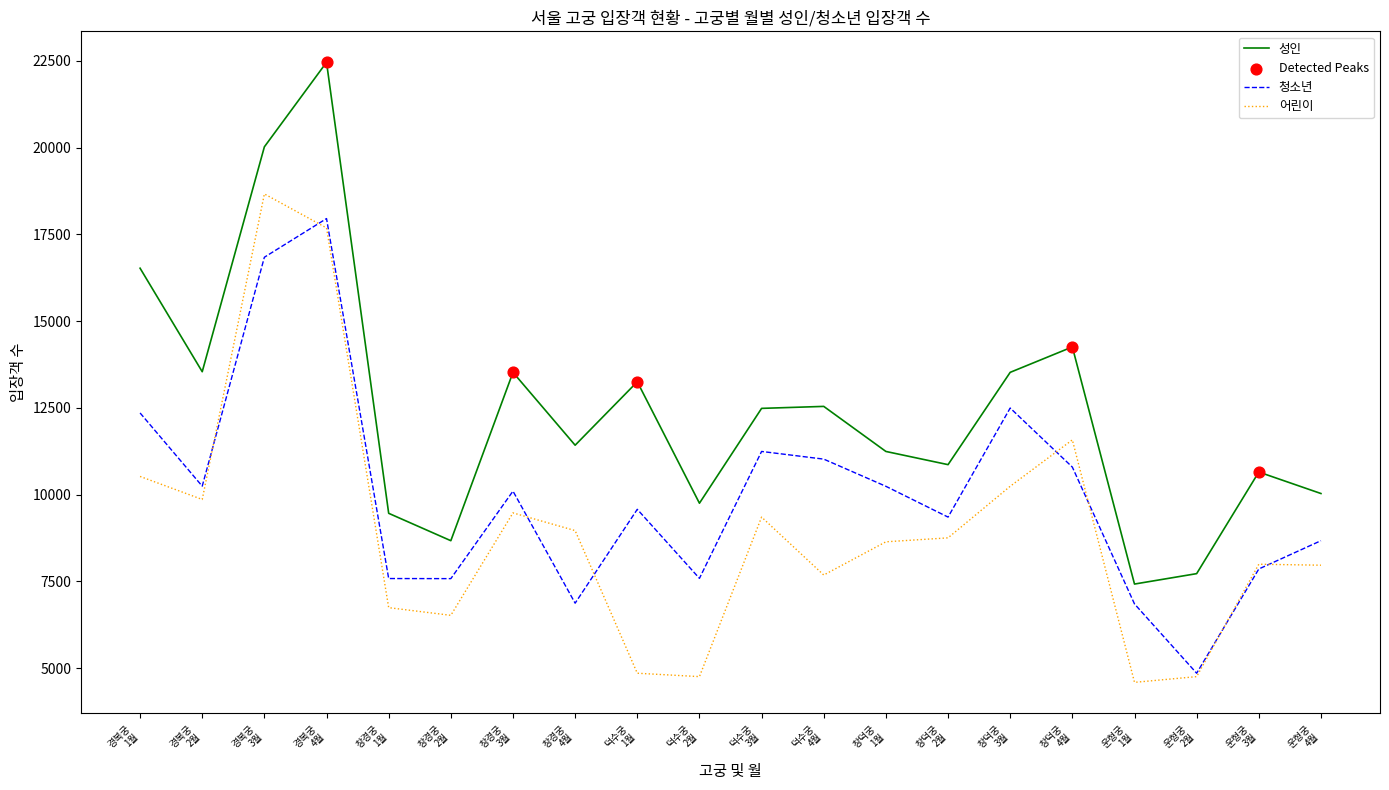

Which series has the widest spread of values?

성인